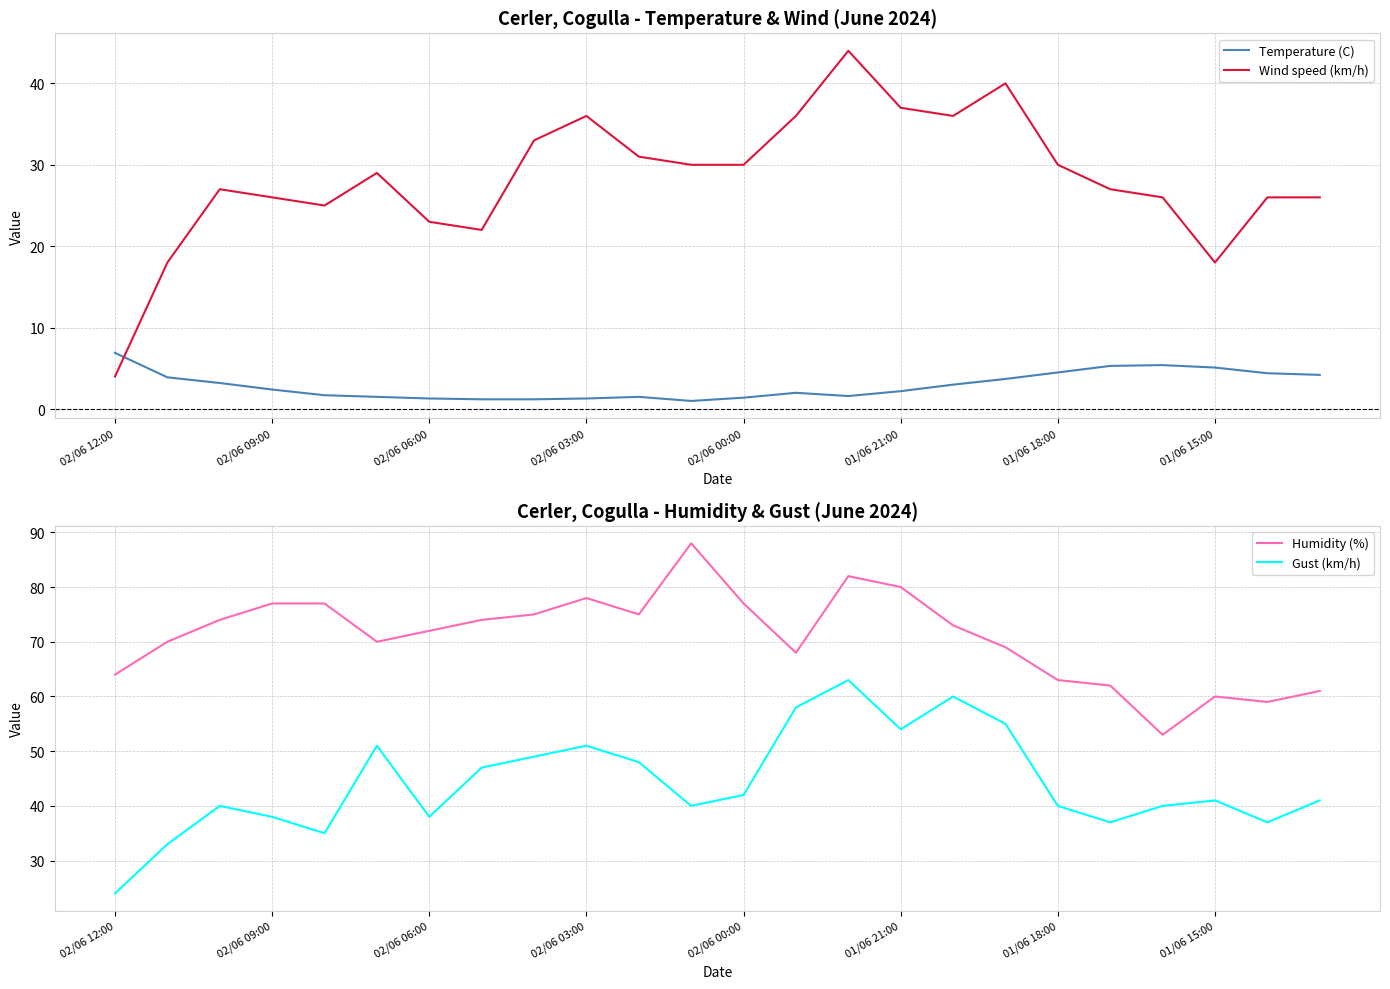

What is the minimum value for Wind speed (km/h)?

4.0